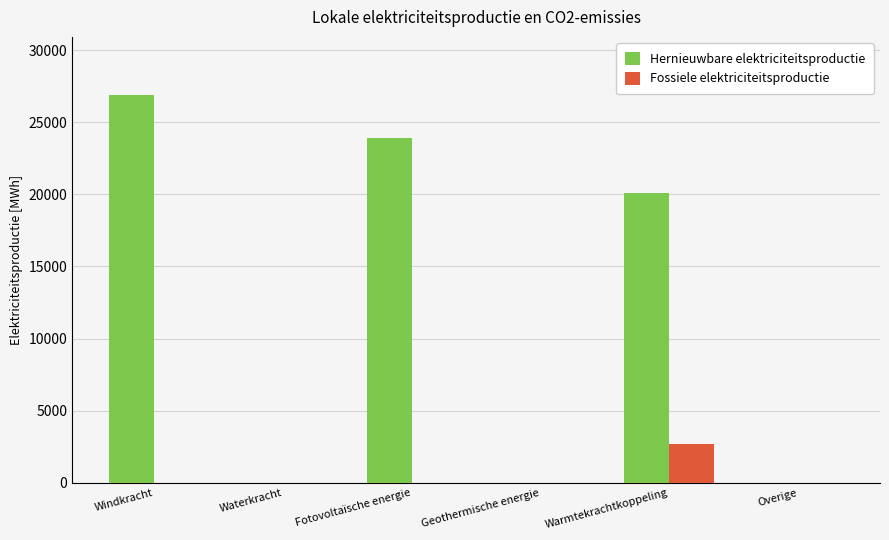

Count the number of data series in this chart.

2